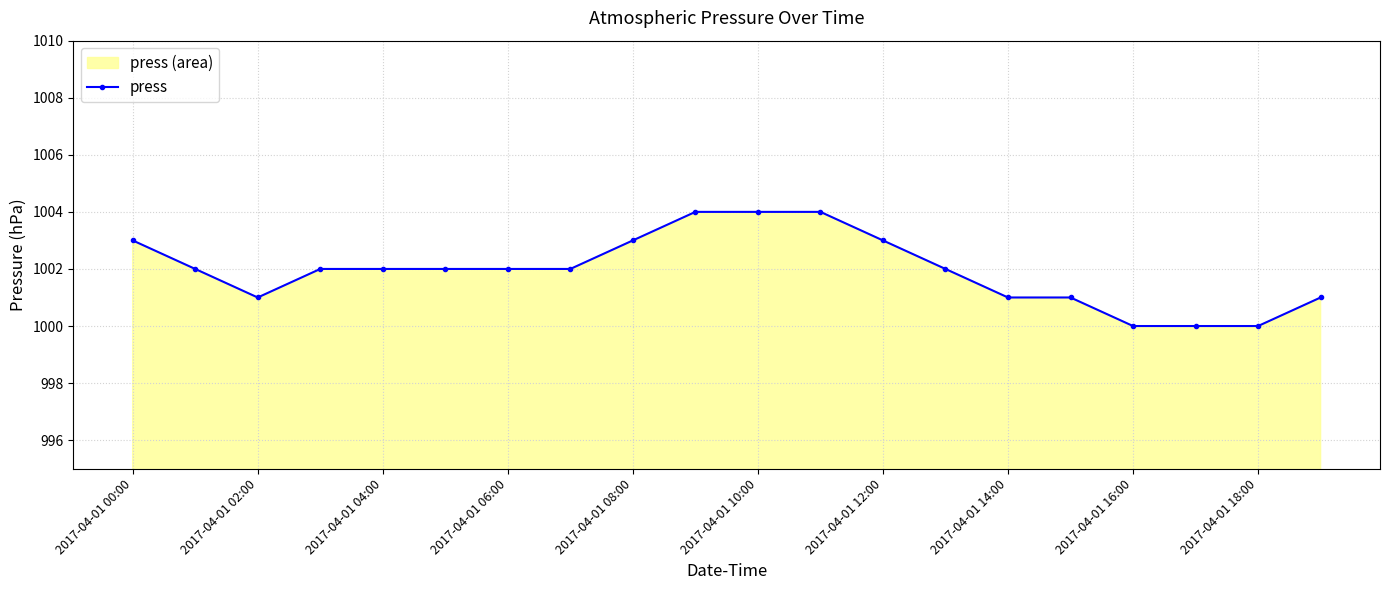

What is the sum of all values?

20039